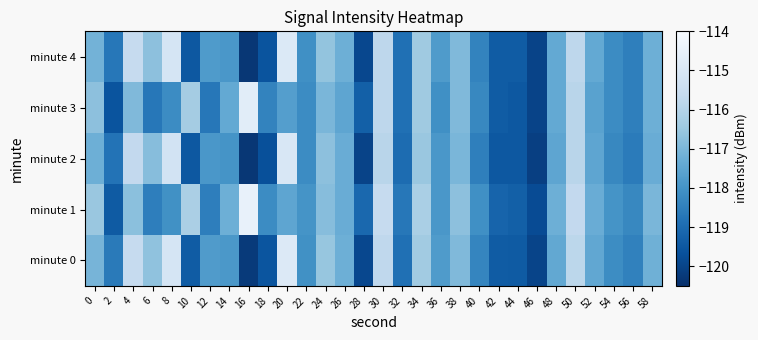

Reading left to right, transcribe all the data shown in this chart.

minute 0: 0=-117.0	2=-118.6	4=-115.6	6=-116.7	8=-115.1	10=-119.4	12=-117.8	14=-117.9	16=-120.2	18=-119.6	20=-114.9	22=-118.1	24=-116.6	26=-117.2	28=-119.9	30=-115.7	32=-118.9	34=-116.4	36=-117.8	38=-116.9	40=-118.4	42=-119.4	44=-119.4	46=-120.0	48=-117.4	50=-115.8	52=-117.4	54=-118.2	56=-118.4	58=-117.2
minute 1: 0=-116.5	2=-119.4	4=-116.7	6=-118.5	8=-118.1	10=-116.2	12=-118.5	14=-117.2	16=-114.5	18=-118.2	20=-117.5	22=-118.0	24=-116.8	26=-117.3	28=-119.1	30=-115.6	32=-118.7	34=-116.2	36=-117.9	38=-116.7	40=-118.1	42=-119.2	44=-119.3	46=-119.8	48=-117.2	50=-115.7	52=-117.3	54=-118.0	56=-118.3	58=-117.0
minute 2: 0=-117.2	2=-118.8	4=-115.7	6=-116.8	8=-115.2	10=-119.5	12=-117.9	14=-118.0	16=-120.3	18=-119.7	20=-115.0	22=-118.2	24=-116.7	26=-117.3	28=-120.0	30=-115.9	32=-119.0	34=-116.5	36=-117.9	38=-117.0	40=-118.5	42=-119.5	44=-119.5	46=-120.1	48=-117.5	50=-115.9	52=-117.5	54=-118.3	56=-118.6	58=-117.3
minute 3: 0=-116.7	2=-119.6	4=-116.9	6=-118.7	8=-118.2	10=-116.3	12=-118.7	14=-117.4	16=-114.7	18=-118.4	20=-117.7	22=-118.2	24=-117.0	26=-117.5	28=-119.3	30=-115.8	32=-118.9	34=-116.4	36=-118.1	38=-116.9	40=-118.3	42=-119.4	44=-119.5	46=-120.0	48=-117.4	50=-115.9	52=-117.6	54=-118.2	56=-118.5	58=-117.2
minute 4: 0=-117.1	2=-118.7	4=-115.6	6=-116.7	8=-115.1	10=-119.5	12=-117.8	14=-117.9	16=-120.3	18=-119.6	20=-114.9	22=-118.1	24=-116.6	26=-117.2	28=-119.9	30=-115.8	32=-118.9	34=-116.4	36=-117.8	38=-116.9	40=-118.4	42=-119.4	44=-119.4	46=-120.0	48=-117.4	50=-115.8	52=-117.4	54=-118.2	56=-118.5	58=-117.2